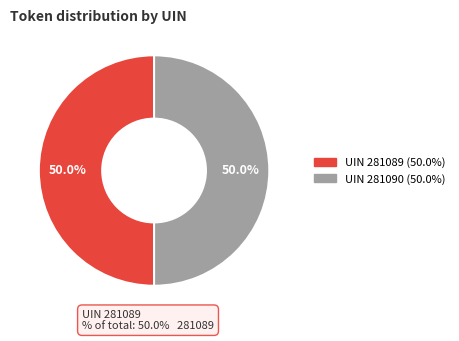

How many slices are in this pie chart?

2